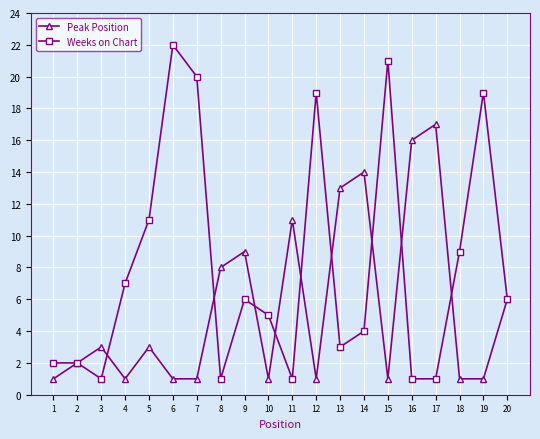

Which series has the largest range (max minus min)?

Weeks on Chart